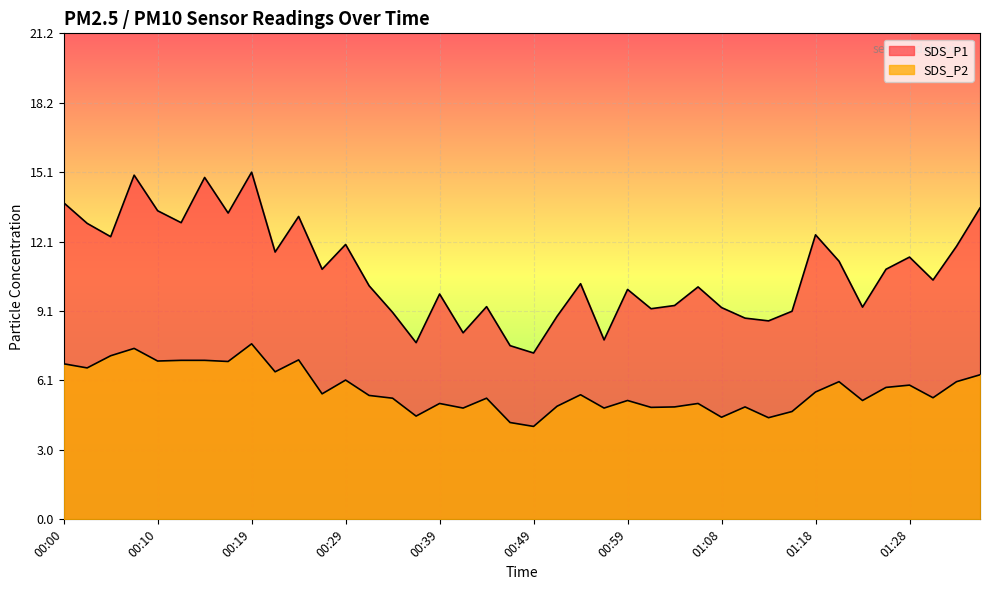

True or false: SDS_P1 has more than 2 interior local peaks.

True